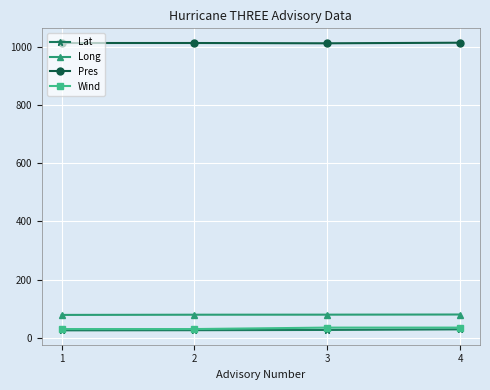

What is the total value across all series at 1?

1147.2